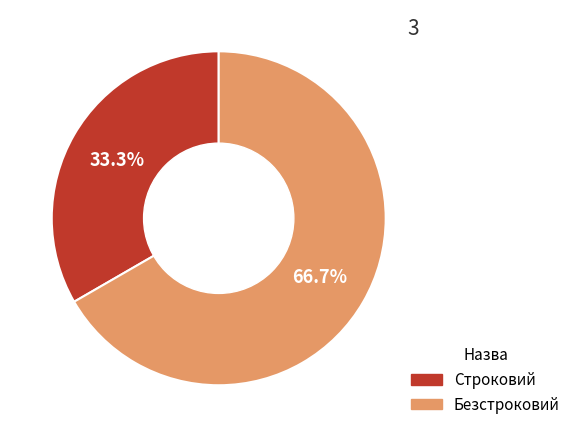

What percentage is NOT represented by Безстроковий?

33.3%